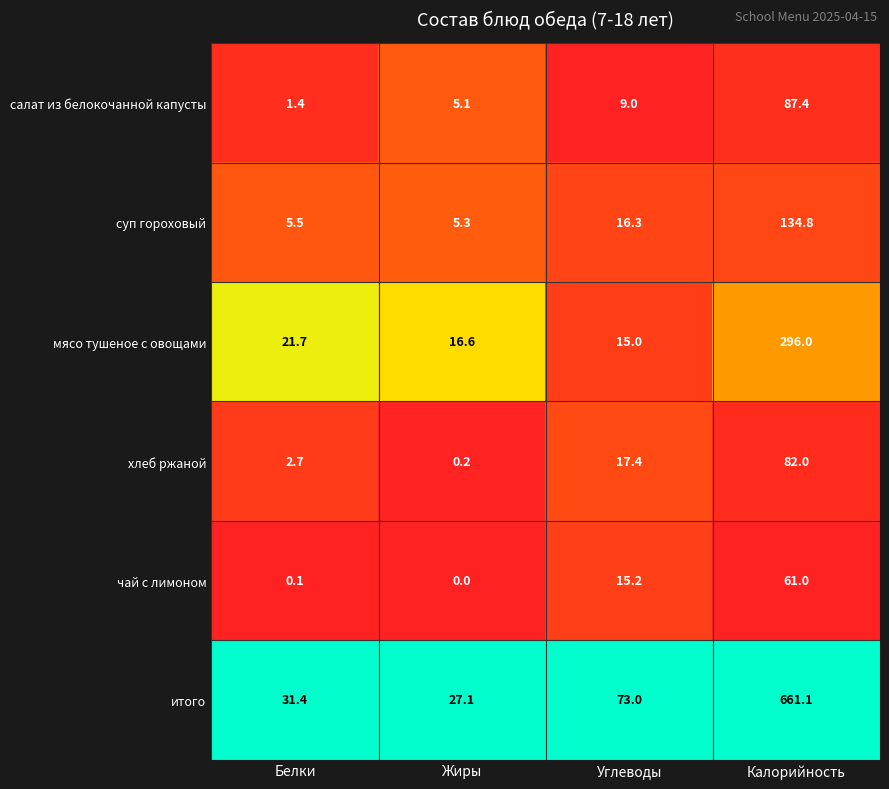

Count the number of data series in this chart.

6